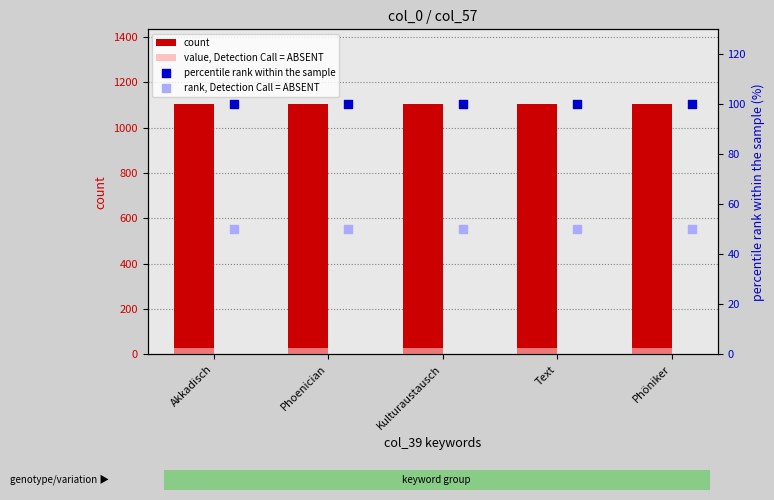

Which series contains the lowest Y value?

value, Detection Call = ABSENT